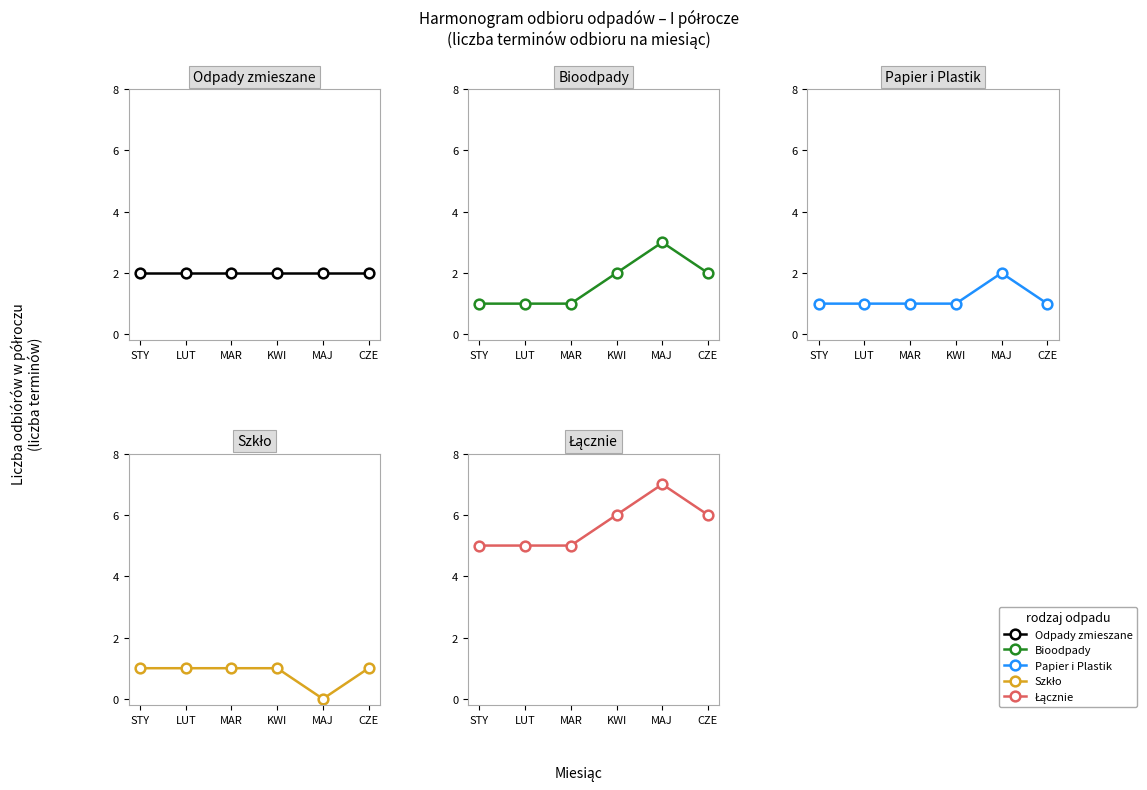

What is the highest value of the Odpady zmieszane series?

2